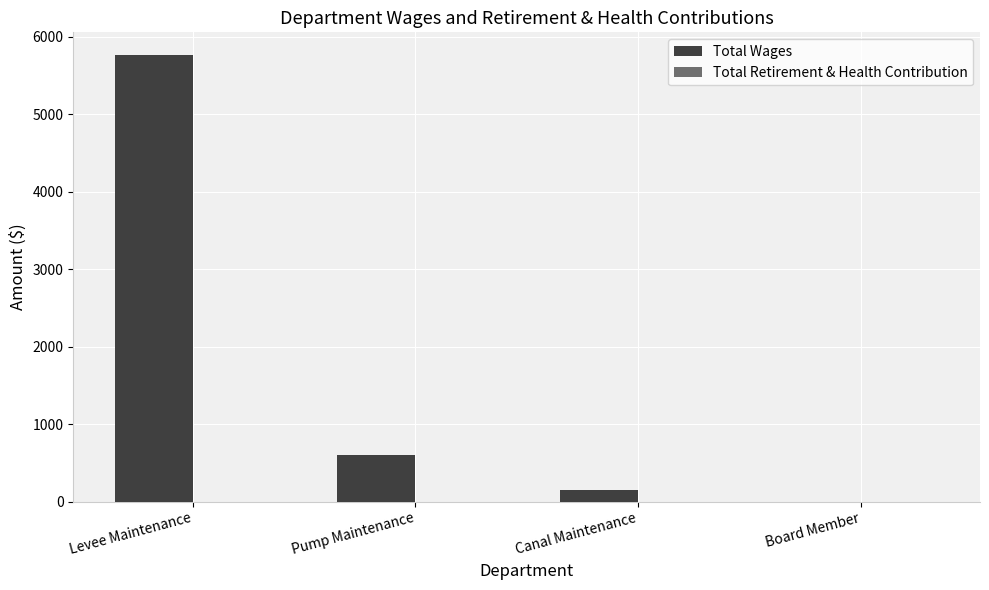

Which has a higher value, Pump Maintenance or Levee Maintenance?

Levee Maintenance